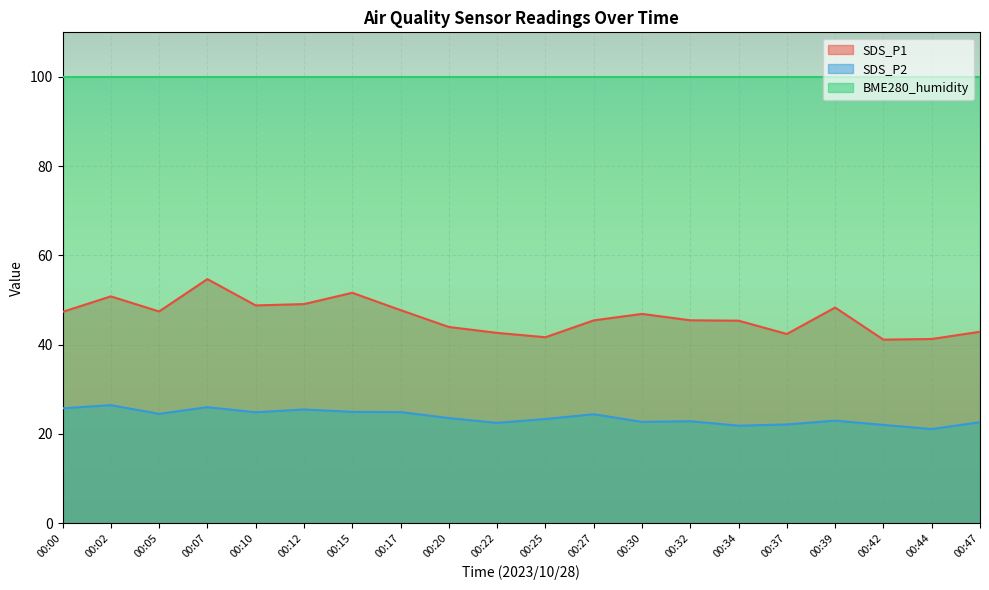

Count the number of data series in this chart.

3